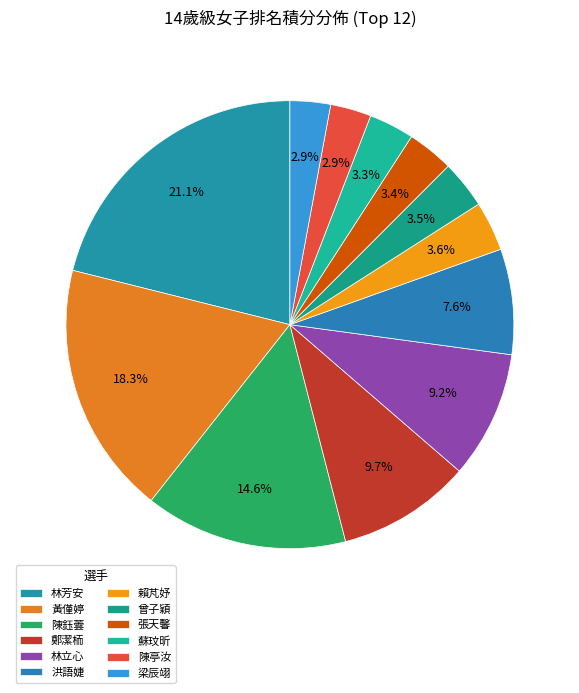

Which has a higher value, 林立心 or 林芳安?

林芳安